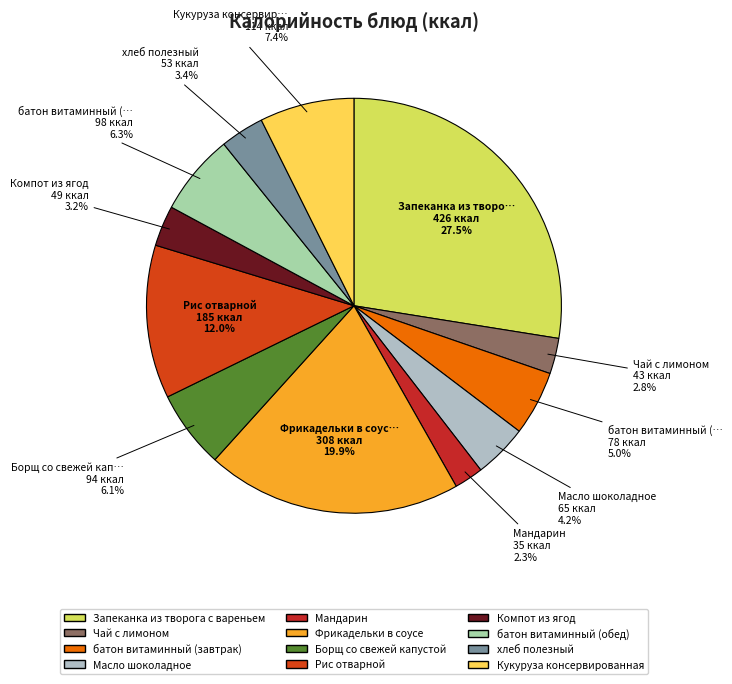

To the nearest percent, what is the difference between the largest and smallest slice percentages?

25%